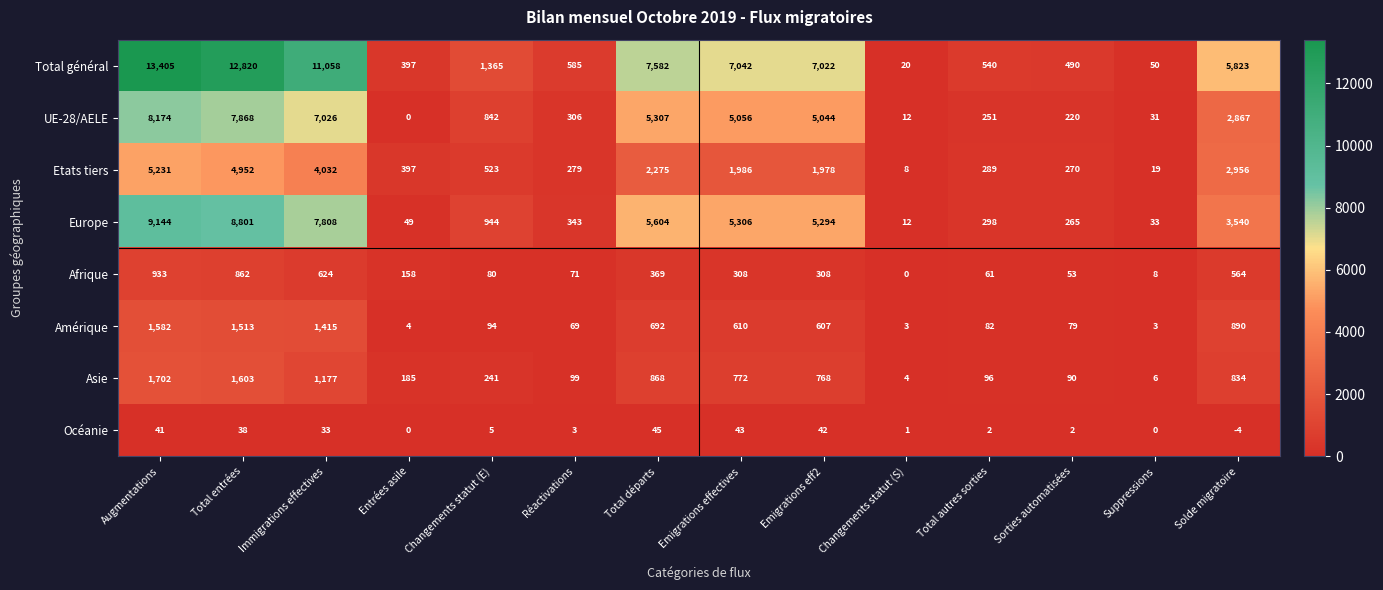

How many data points does each series have?

14